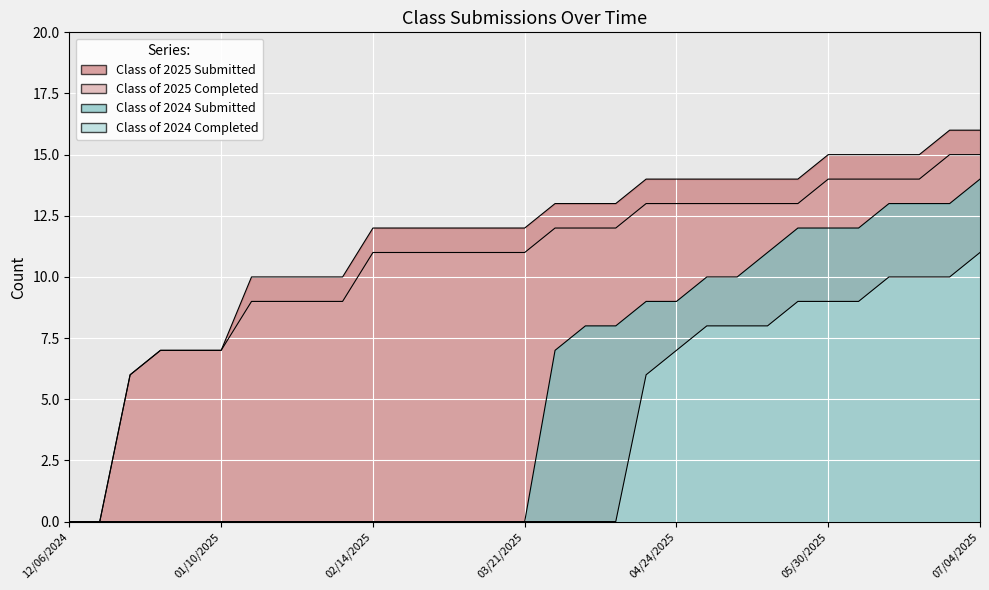

What is the total value across all series at 05/09/2025?

45